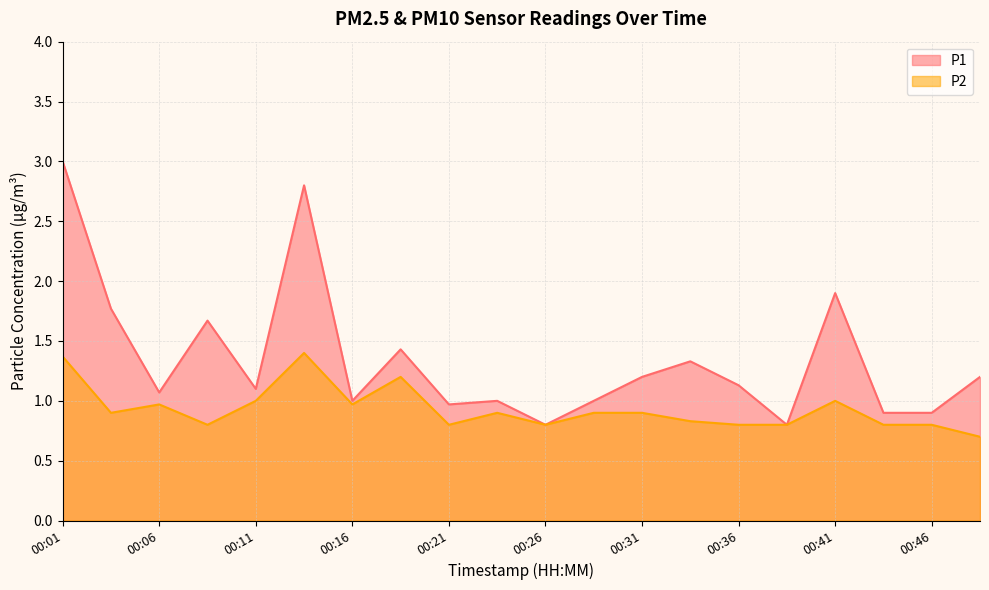

List the series in order of their overall mean, lowest first.

P2, P1